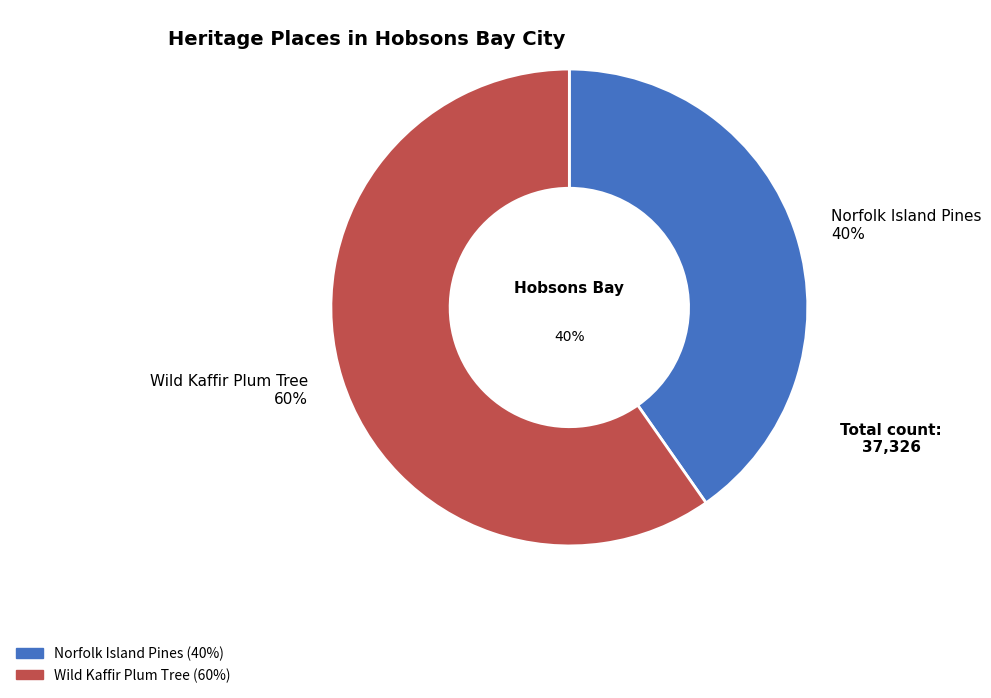

Is it true that Wild Kaffir Plum Tree is 60% of the pie?

True